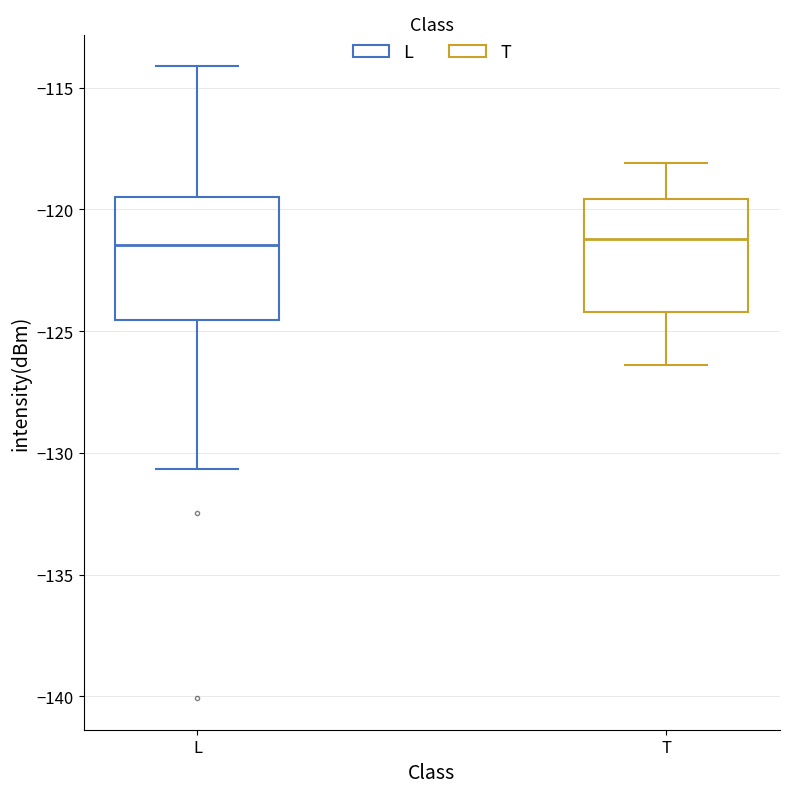

Reading left to right, transcribe this box plot: for each box, give where its median line is, the range the box spans, and where its two whiskers end, as read against the y-axis. The values are not printed on the chart, so give them approximately, as read against the axis.

L: median -121.5, box -124.5 to -119.5, whiskers -130.5 to -114.0
T: median -121.0, box -124.0 to -119.5, whiskers -126.5 to -118.0